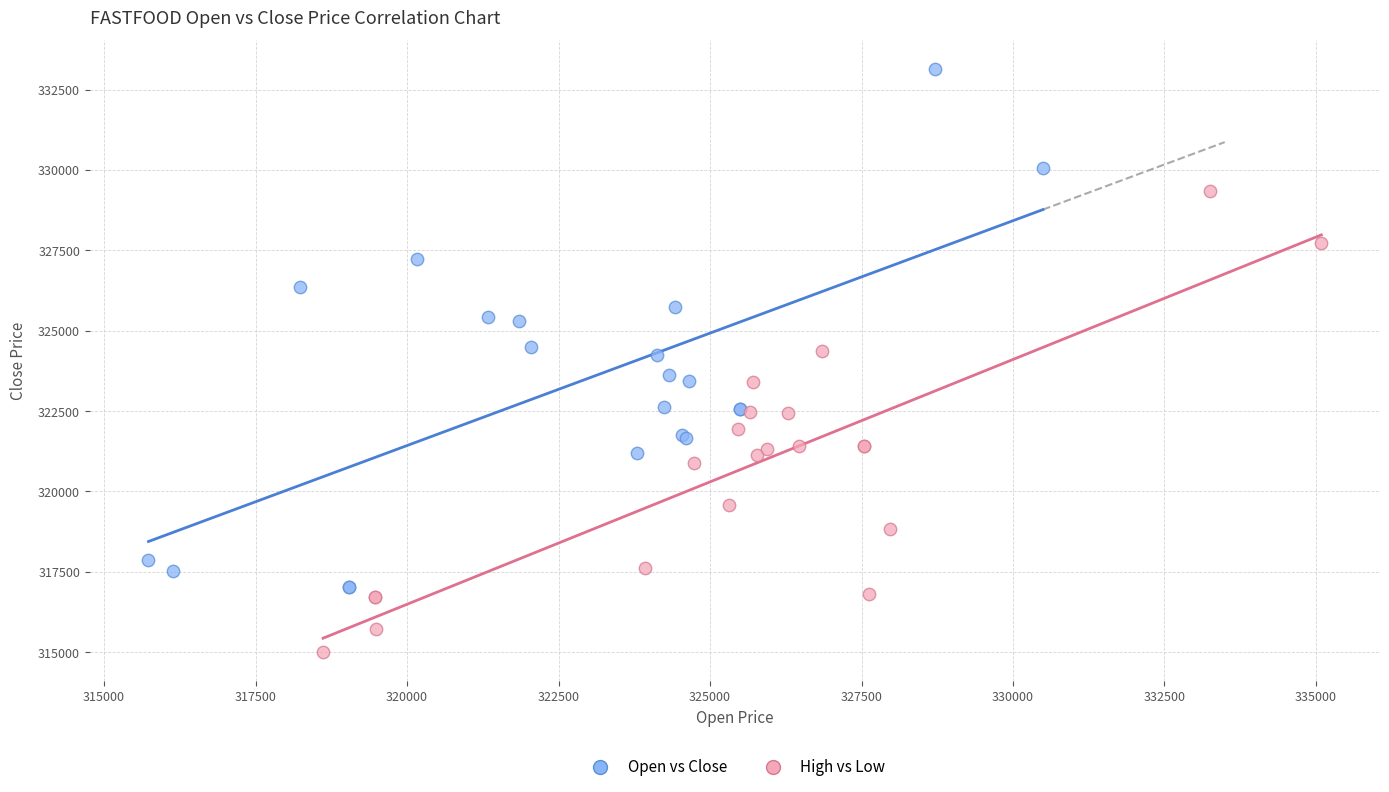

Which series contains the lowest Y value?

High vs Low